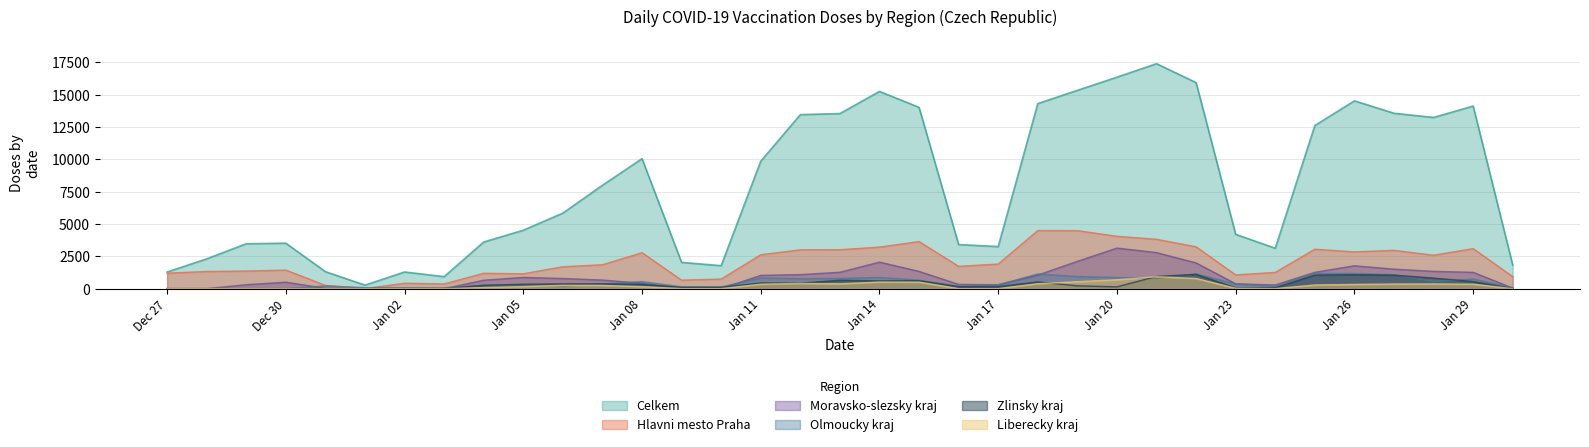

What is the average value of the Olmoucky kraj series?

486